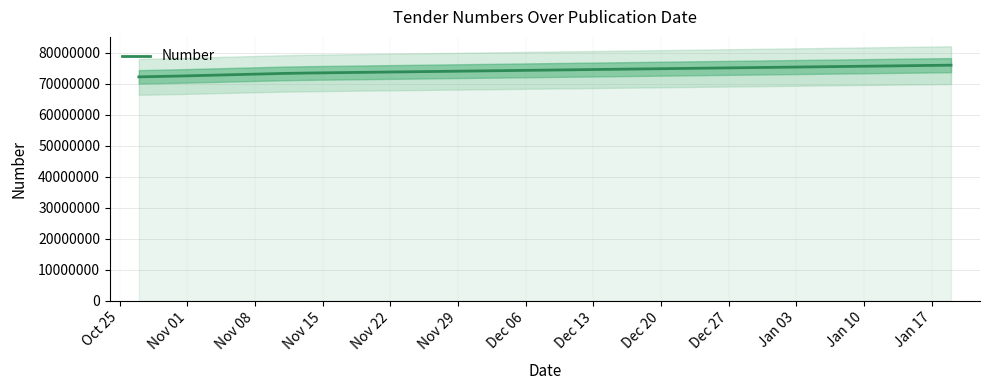

What is the minimum value for Number?

72182546